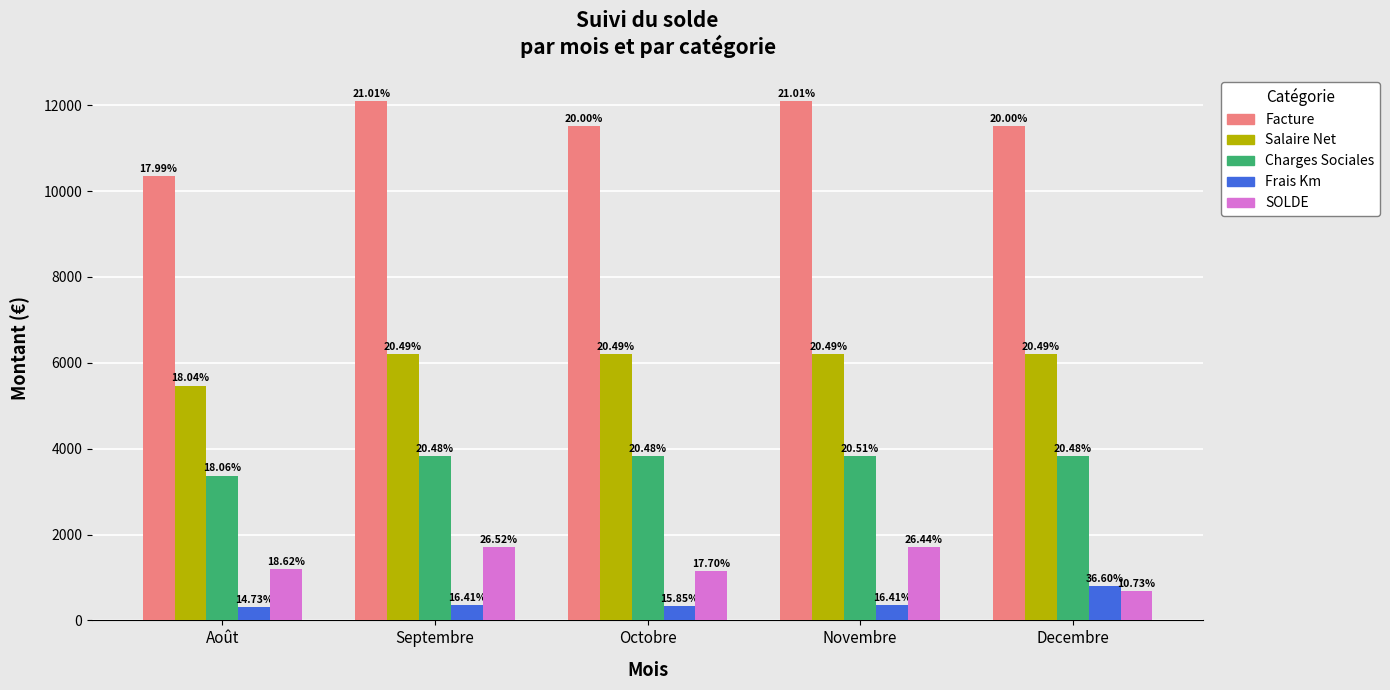

What are all the series names shown in the legend?

Facture, Salaire Net, Charges Sociales, Frais Km, SOLDE